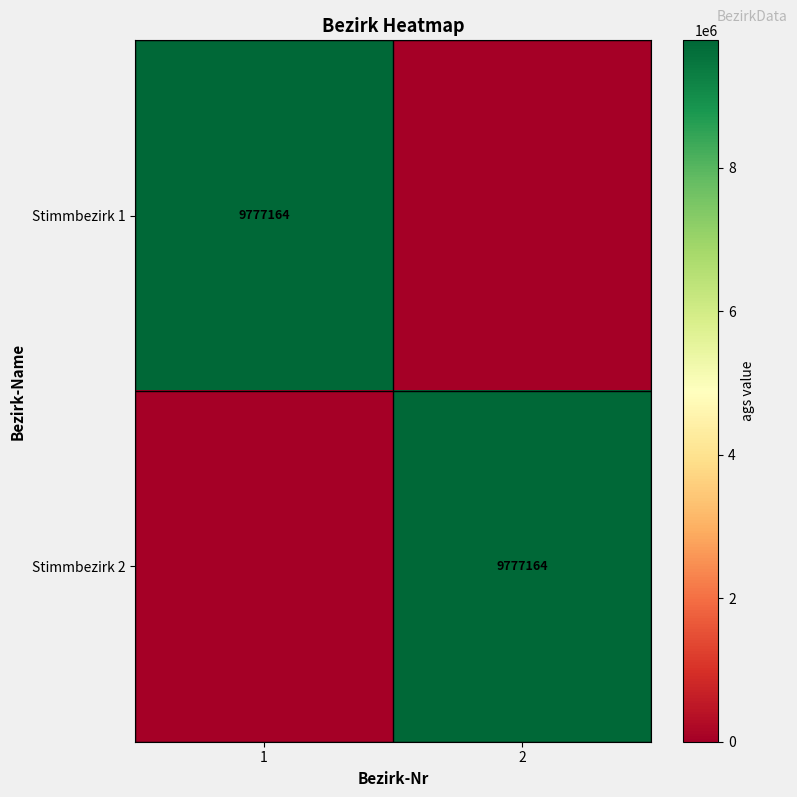

Which has a higher value, 2 or 1?

1